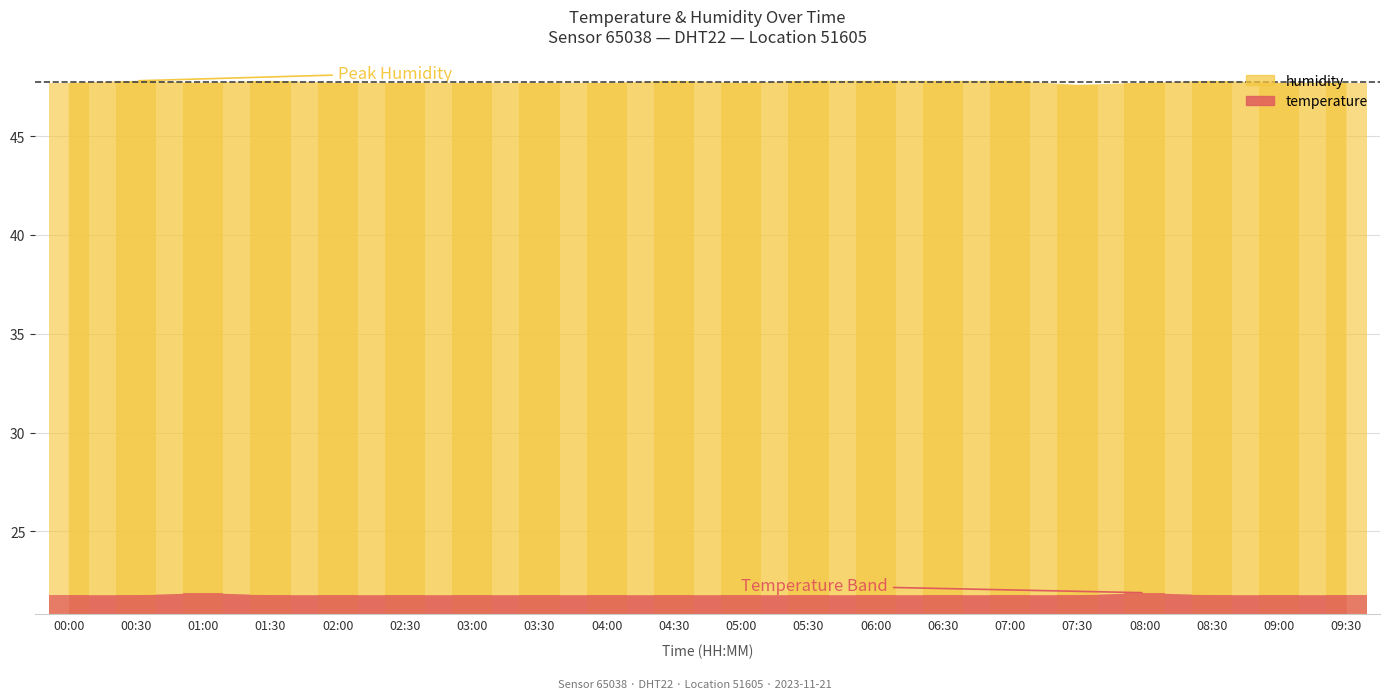

What is the value of the humidity bar at the 2nd from the left?

47.8